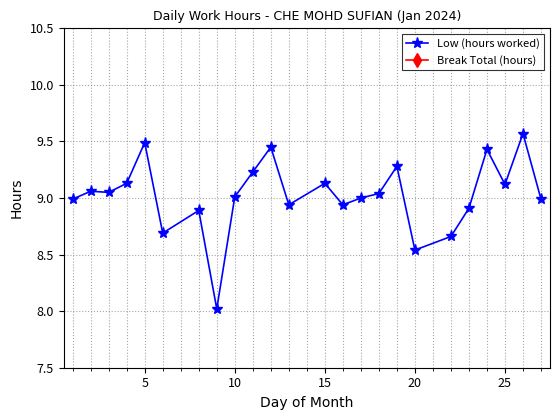

What is the average value of the Low (hours worked) series?

9.0